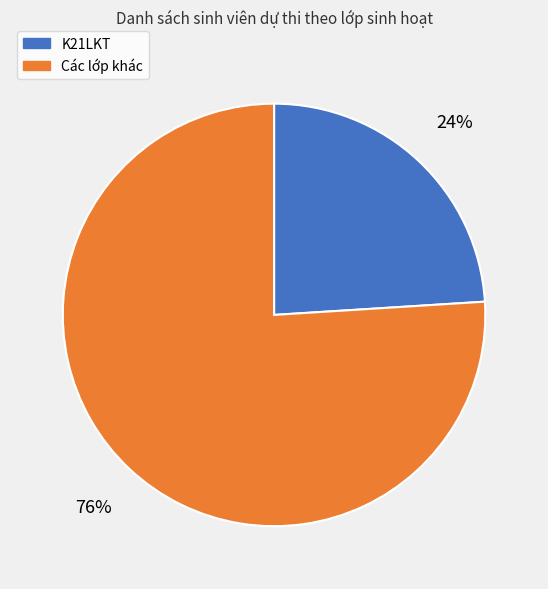

Which category has the biggest portion of the pie?

Các lớp khác